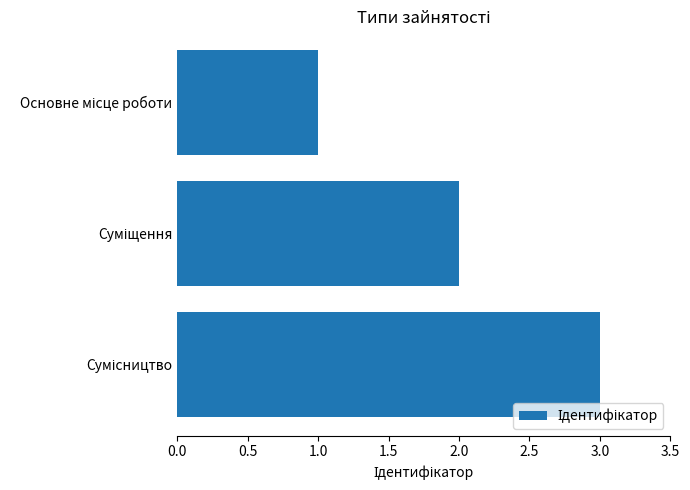

What is the greatest value displayed?

3